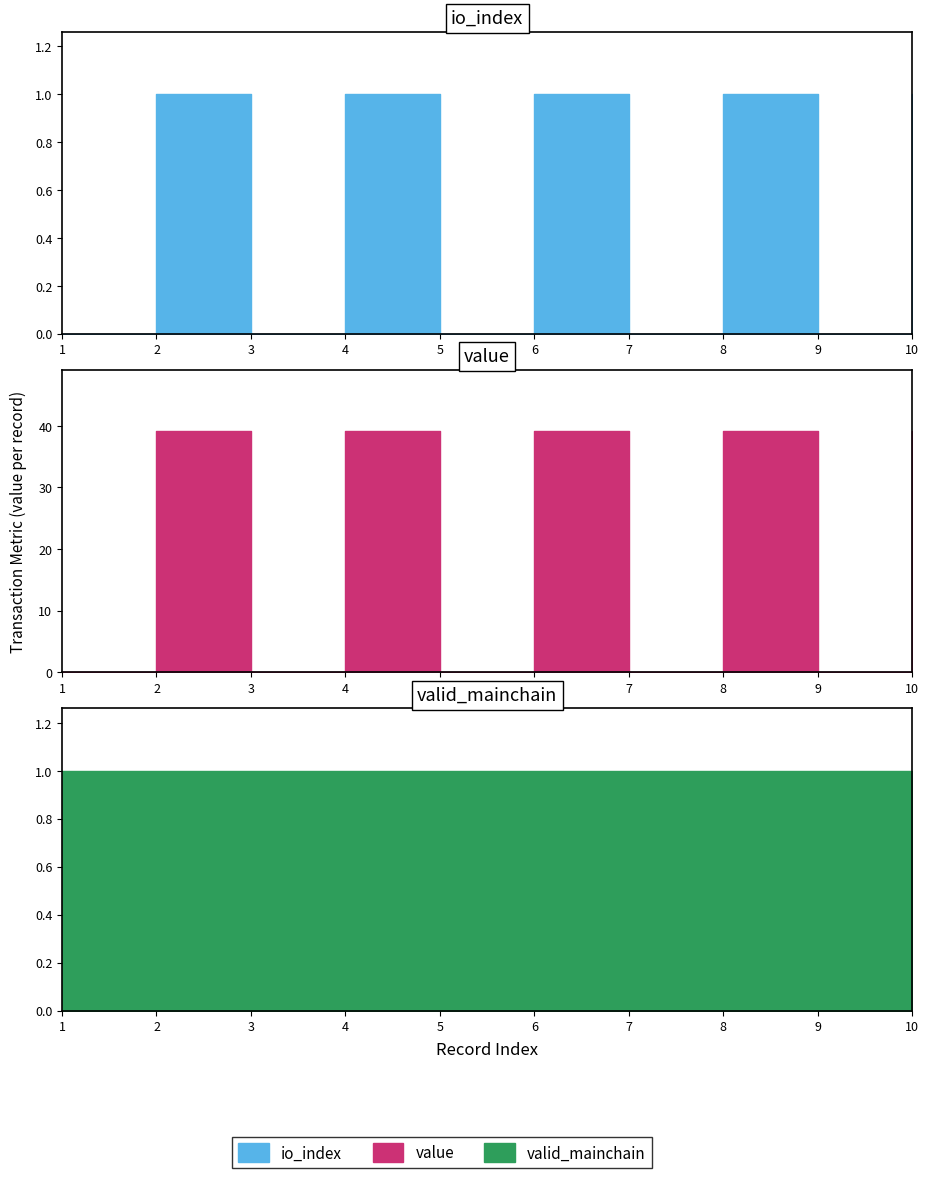

How many times do value and valid_mainchain cross each other?

8